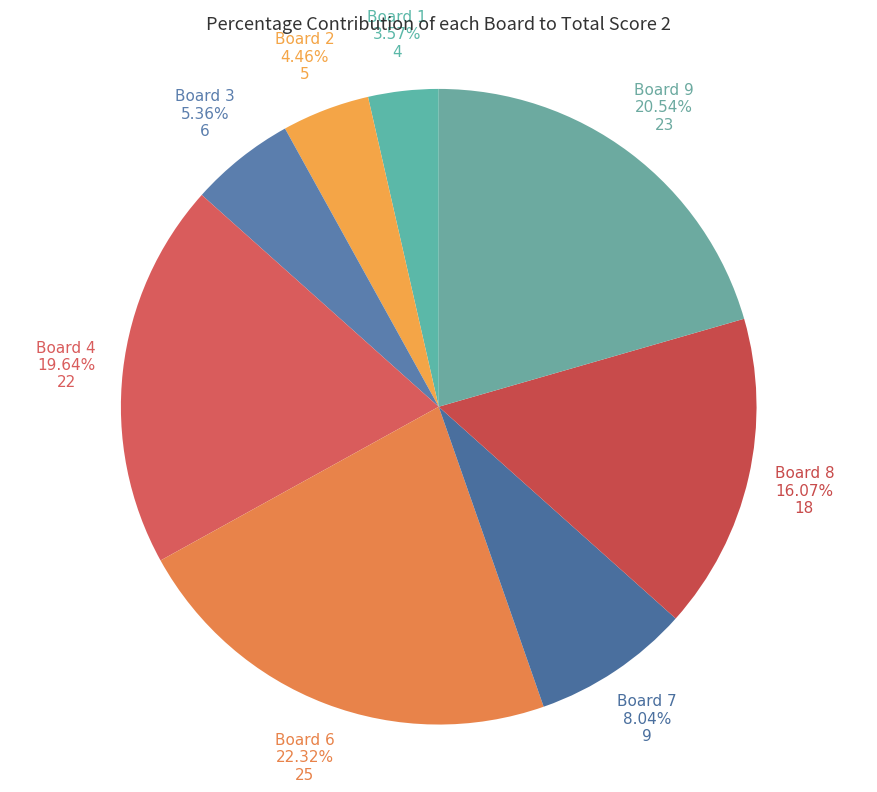

How many segments does this pie chart have?

8